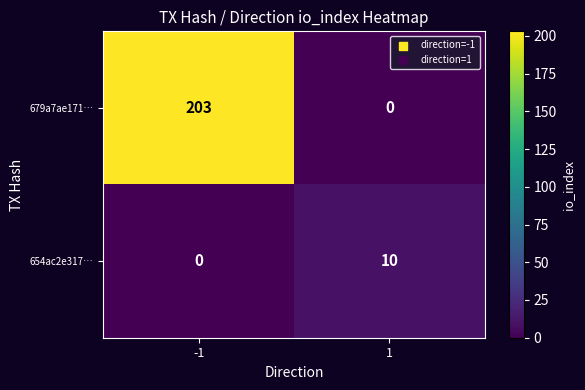

What value does the 679a7ae171… series have at -1, to the nearest 5?

205